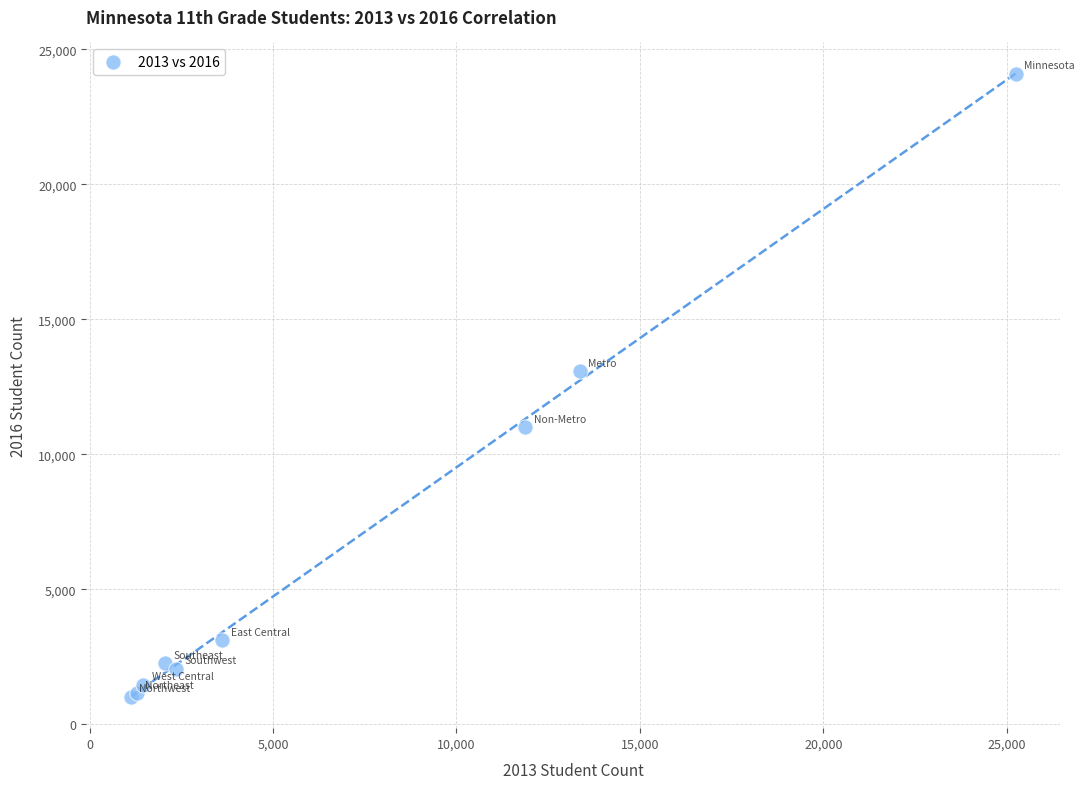

What Y value in the scatter plot is closest to 12546?

13080